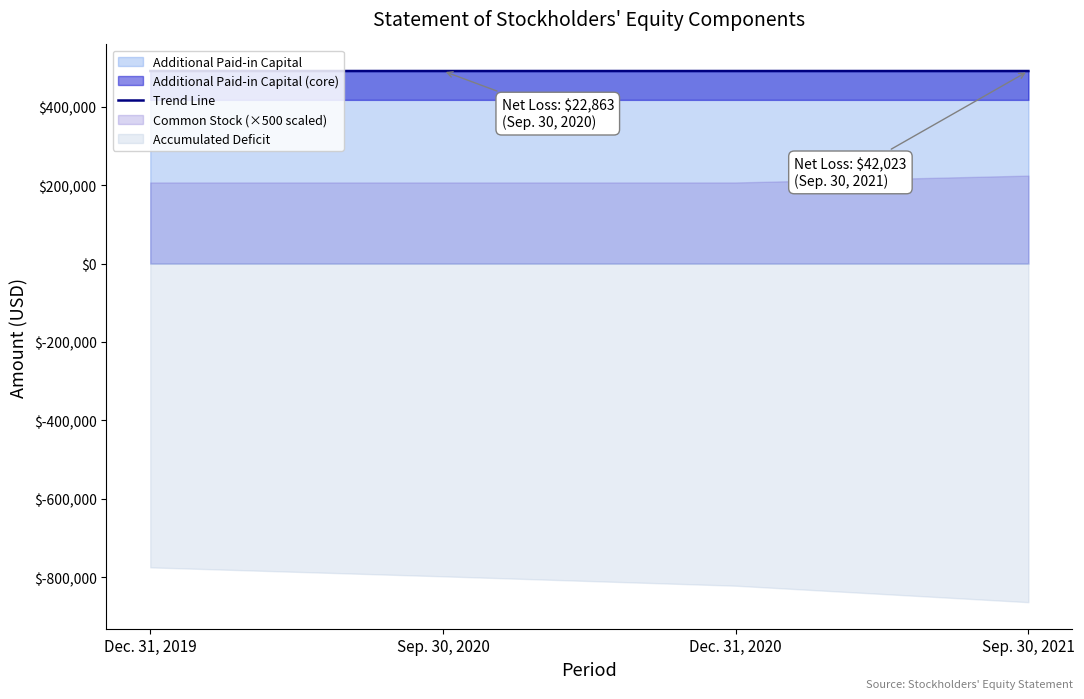

Which has a higher value, Sep. 30, 2020 or Sep. 30, 2021?

Sep. 30, 2020